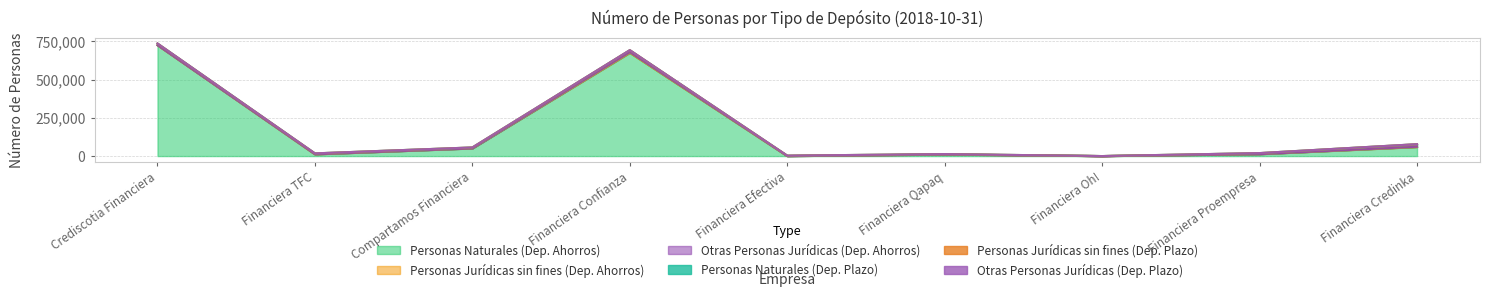

How many times do Personas Naturales (Dep. Ahorros) and Personas Jurídicas sin fines (Dep. Plazo) cross each other?

2